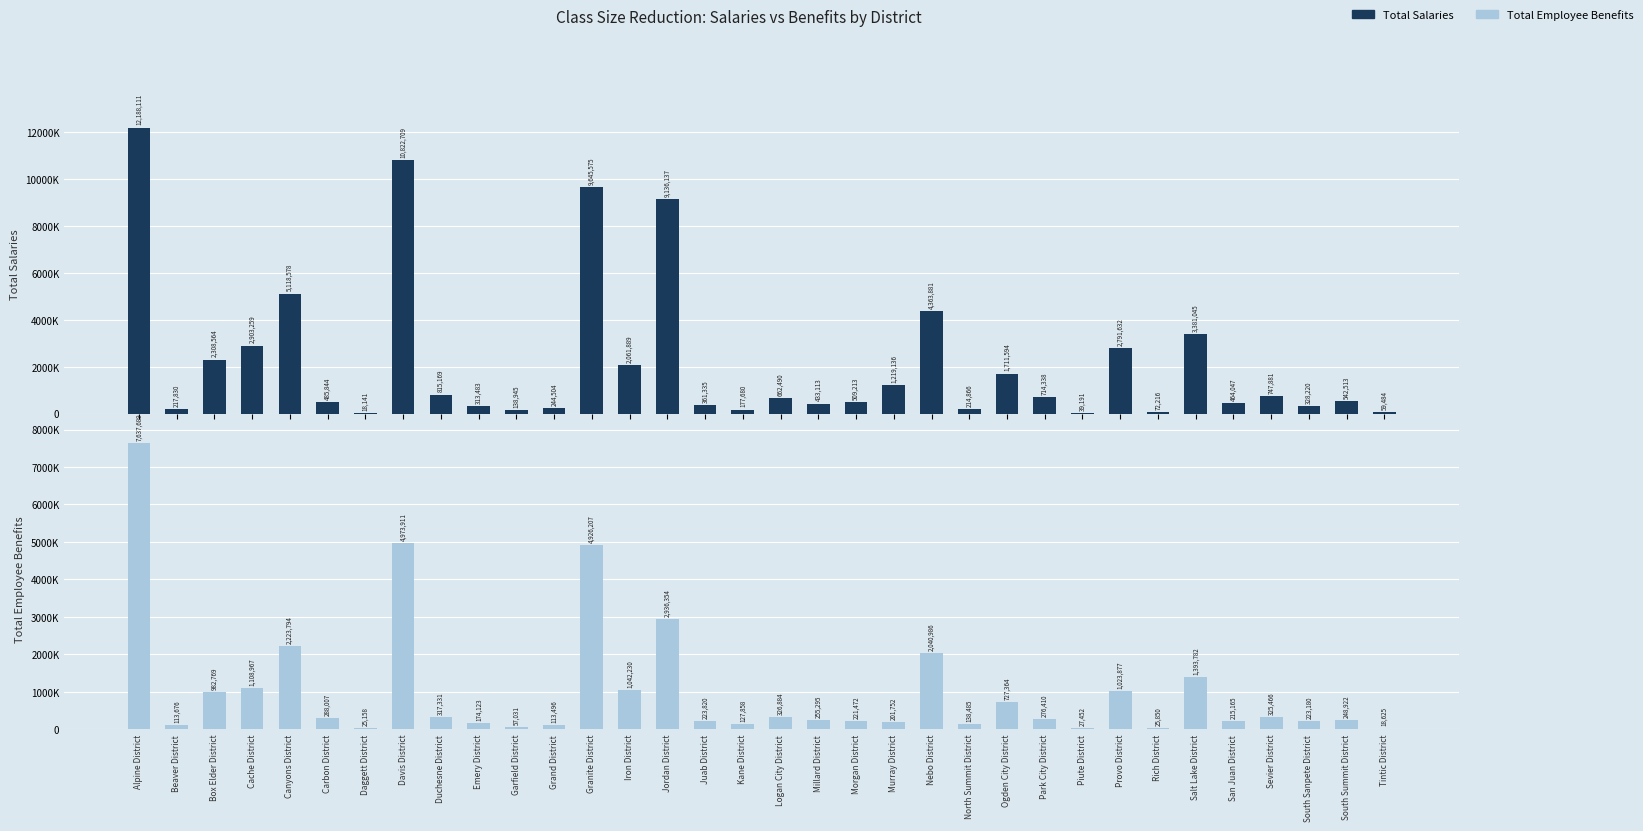

What is the difference between the maximum and minimum values in the Total Employee Benefits series?

7619063.4